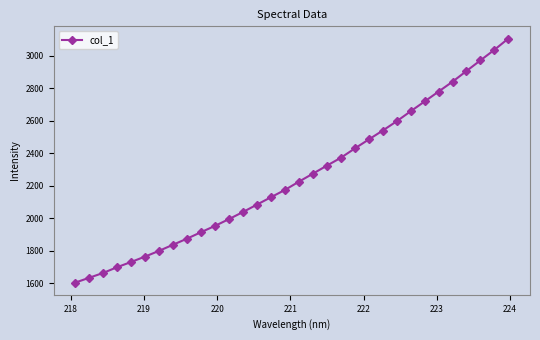

What is the difference between the second highest and second lowest values?

1402.2